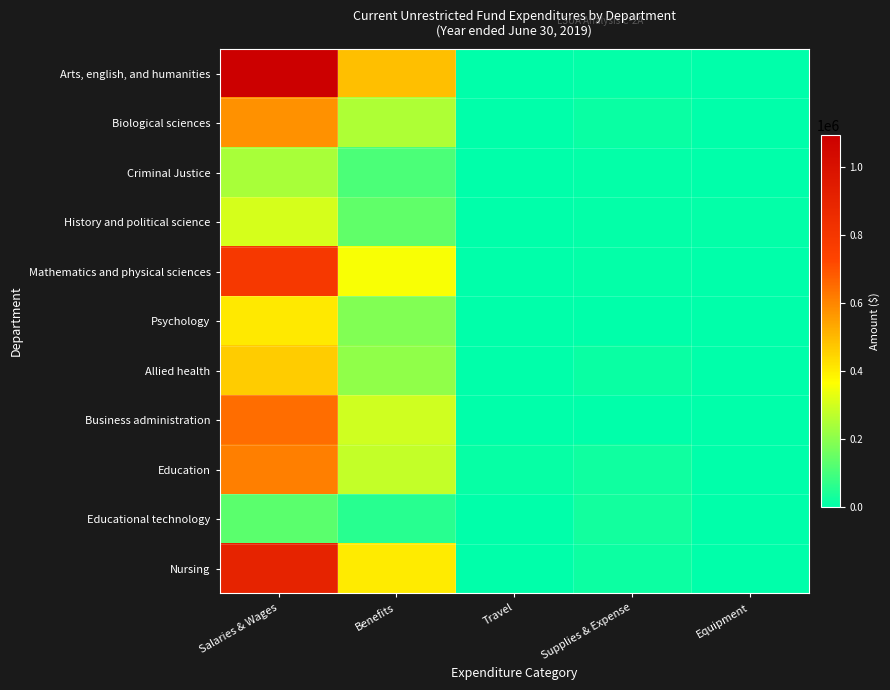

Reading left to right, transcribe all the data shown in this chart.

Arts, english, and humanities: Salaries & Wages=1094032	Benefits=490167	Travel=2347	Supplies & Expense=5431	Equipment=0
Biological sciences: Salaries & Wages=577243	Benefits=247675	Travel=635	Supplies & Expense=14258	Equipment=0
Criminal Justice: Salaries & Wages=238815	Benefits=107360	Travel=421	Supplies & Expense=3231	Equipment=0
History and political science: Salaries & Wages=306604	Benefits=137553	Travel=0	Supplies & Expense=3412	Equipment=3310
Mathematics and physical sciences: Salaries & Wages=787832	Benefits=355385	Travel=0	Supplies & Expense=5414	Equipment=0
Psychology: Salaries & Wages=409207	Benefits=184199	Travel=76	Supplies & Expense=1589	Equipment=0
Allied health: Salaries & Wages=462444	Benefits=208316	Travel=232	Supplies & Expense=11789	Equipment=0
Business administration: Salaries & Wages=648099	Benefits=295999	Travel=123	Supplies & Expense=1969	Equipment=0
Education: Salaries & Wages=614394	Benefits=279812	Travel=11510	Supplies & Expense=20970	Equipment=386
Educational technology: Salaries & Wages=129762	Benefits=58454	Travel=413	Supplies & Expense=27717	Equipment=0
Nursing: Salaries & Wages=902523	Benefits=404780	Travel=458	Supplies & Expense=18340	Equipment=-1269